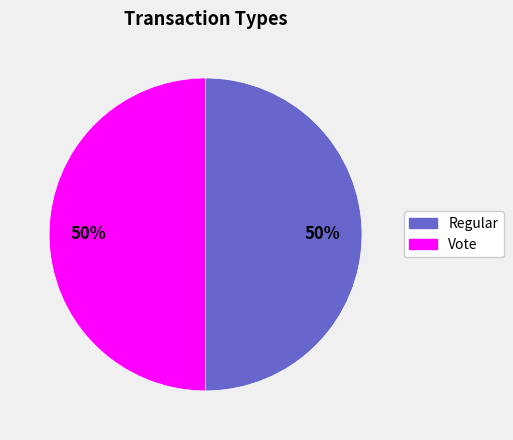

Approximately how many times larger is the value at Vote compared to Regular?

1.0